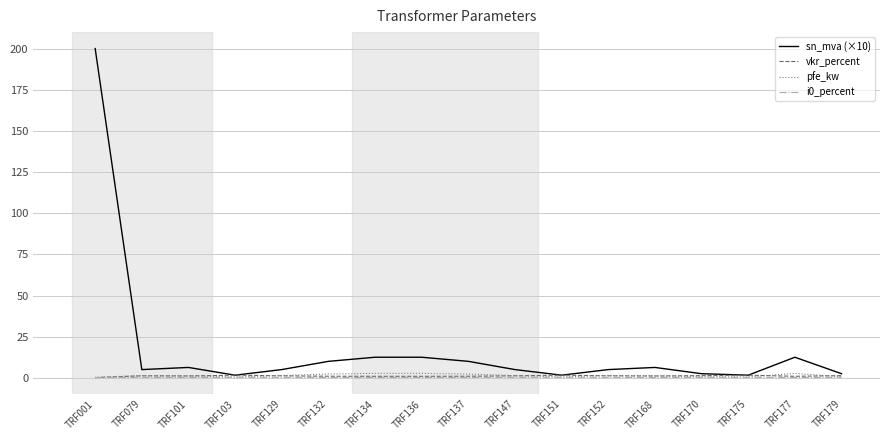

What are all the series names shown in the legend?

sn_mva (×10), vkr_percent, pfe_kw, i0_percent